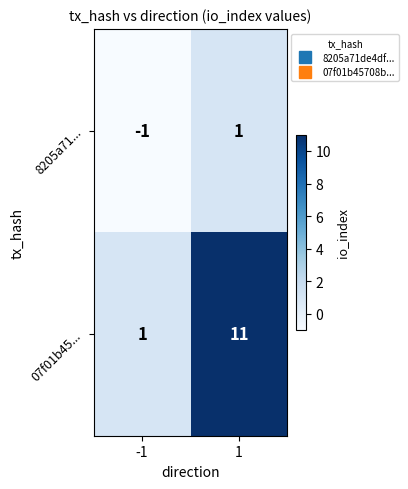

What is the sum of the 07f01b45... values at 1 and -1?

12